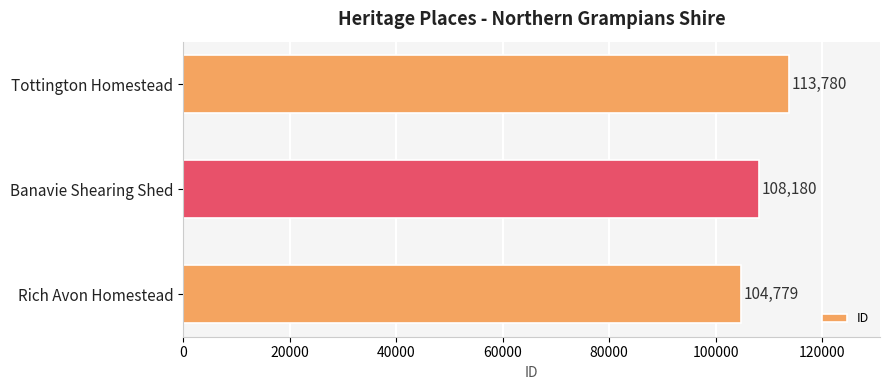

What is the sum of all values?

326739